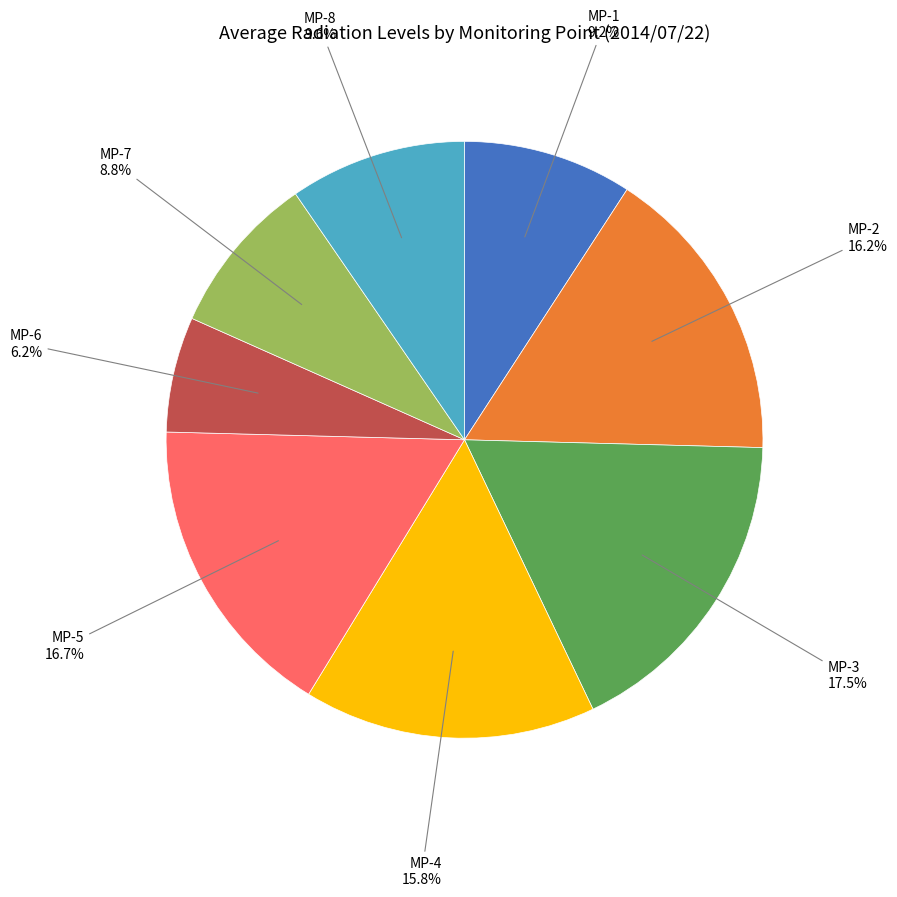

How many slices are in this pie chart?

8